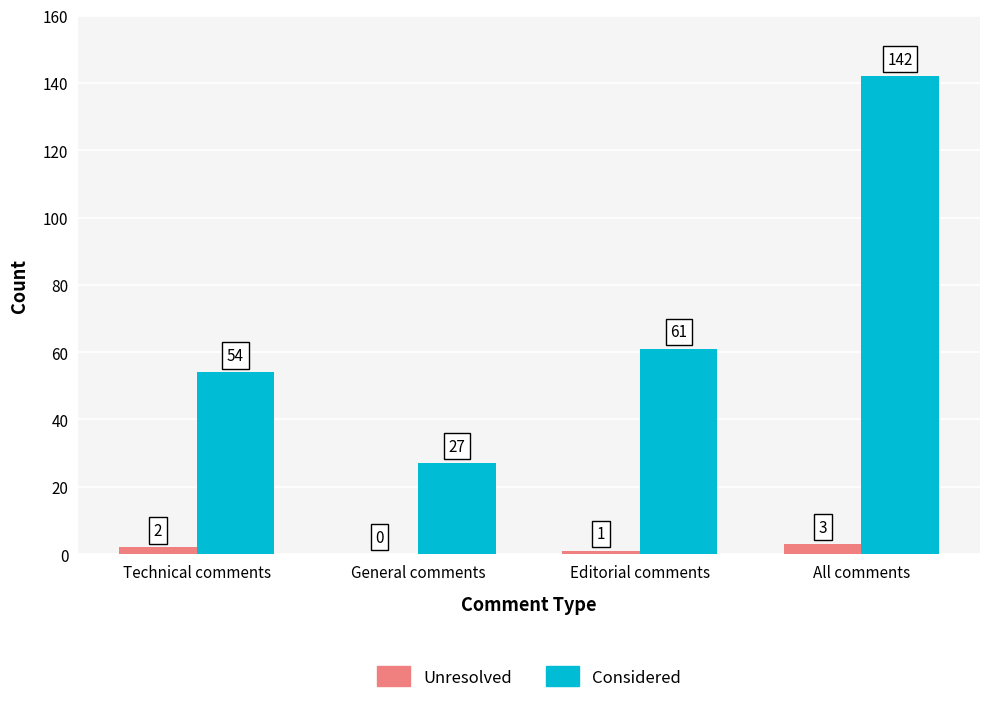

Is it true that Unresolved equals 2 at Technical comments?

True